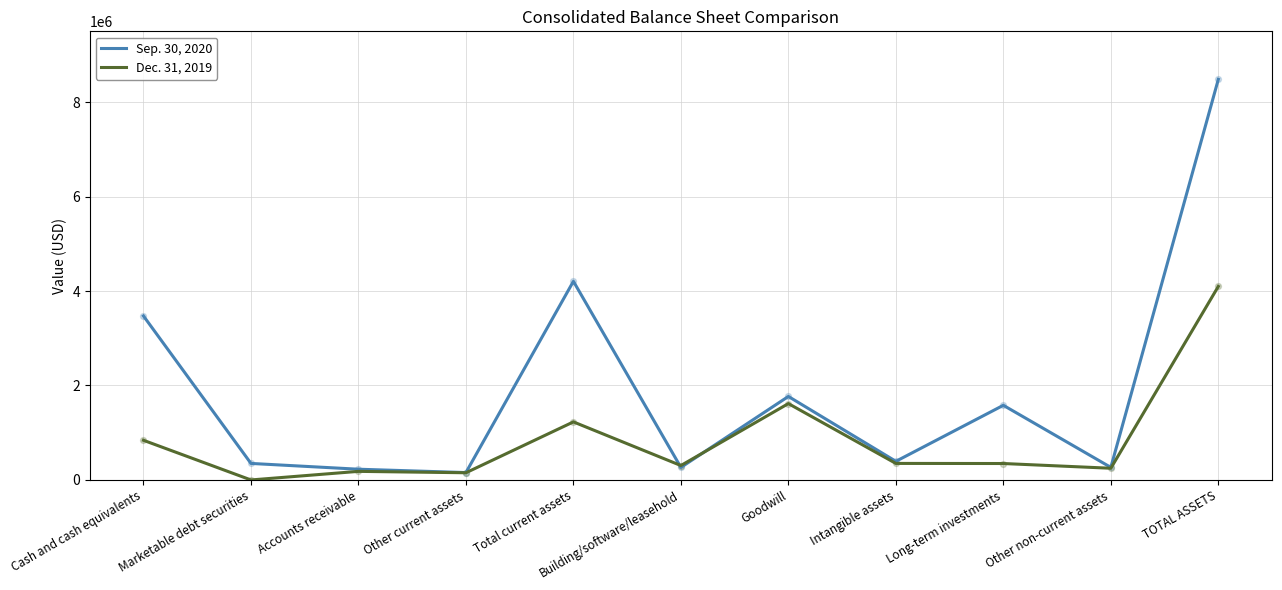

At which category is the sum across all series the highest?

TOTAL ASSETS